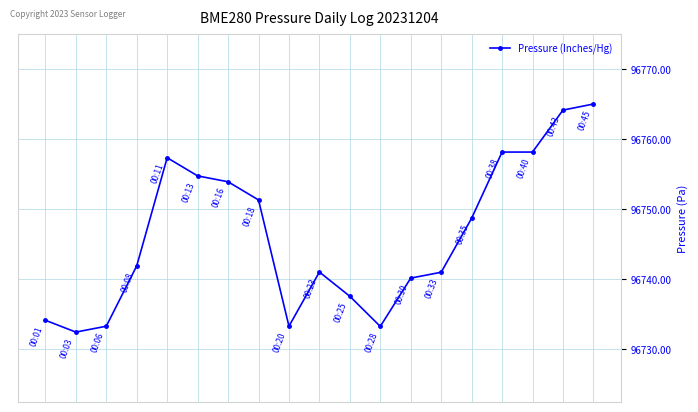

What is the value of the 6th point from the left?

96754.8